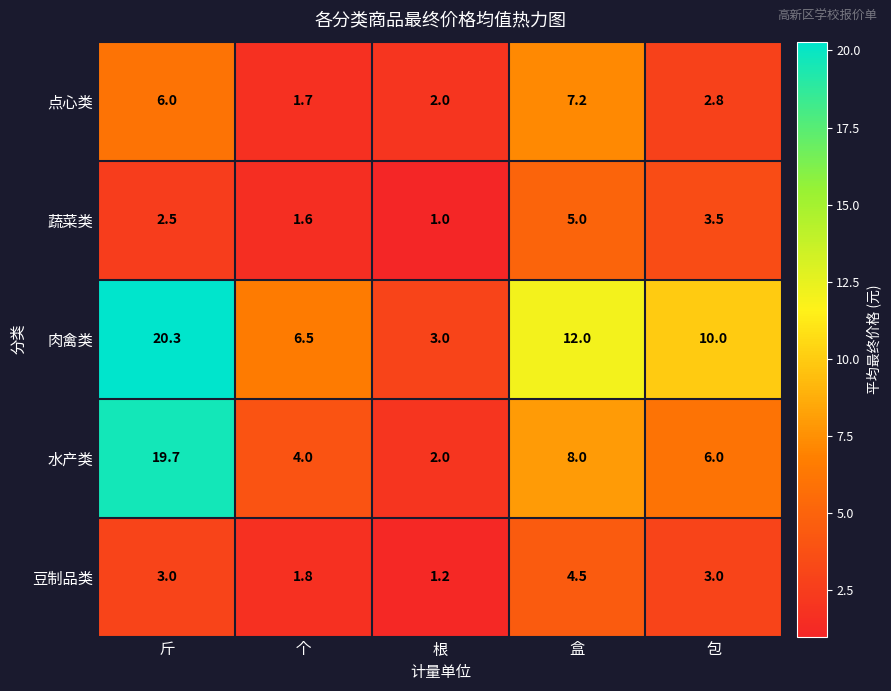

Which series has the largest range (max minus min)?

水产类